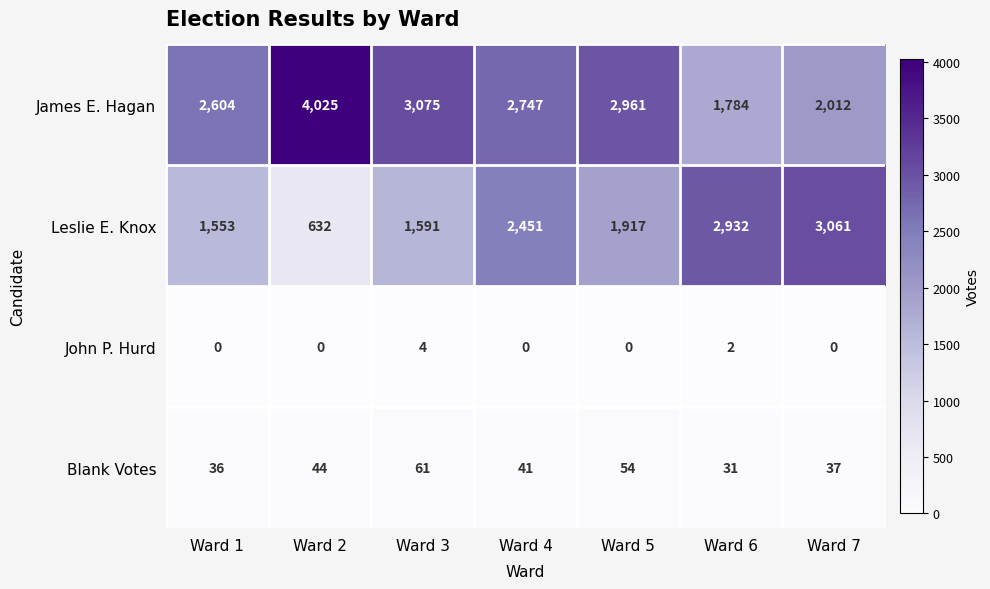

What is the total value across all series at Ward 3?

4731